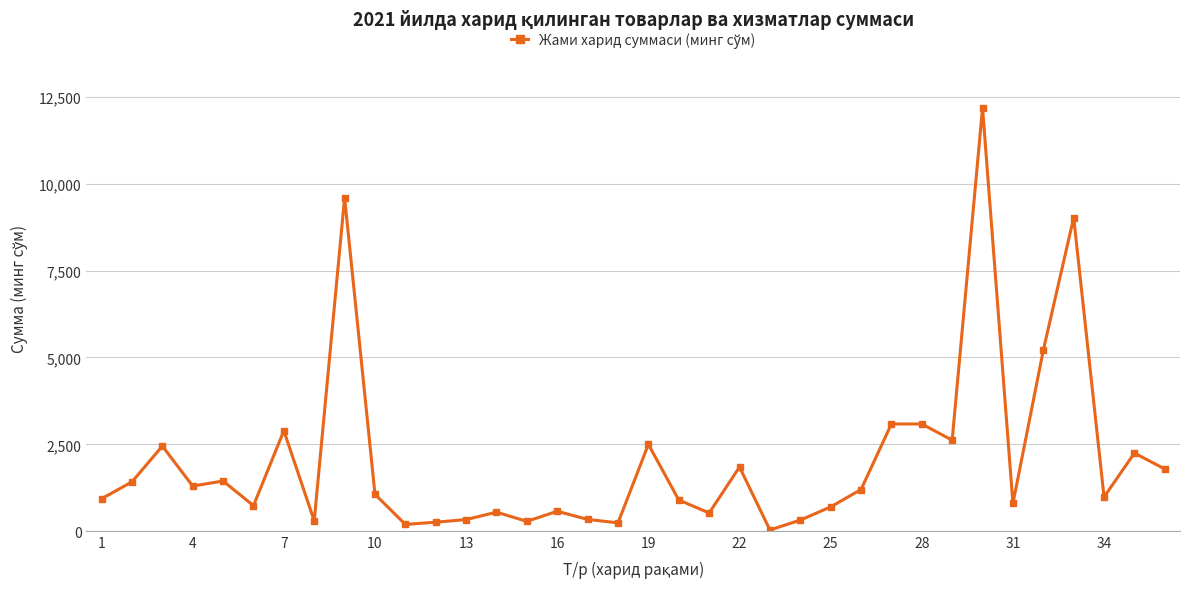

True or false: there are more than 0 points higher than both neighbors.

True